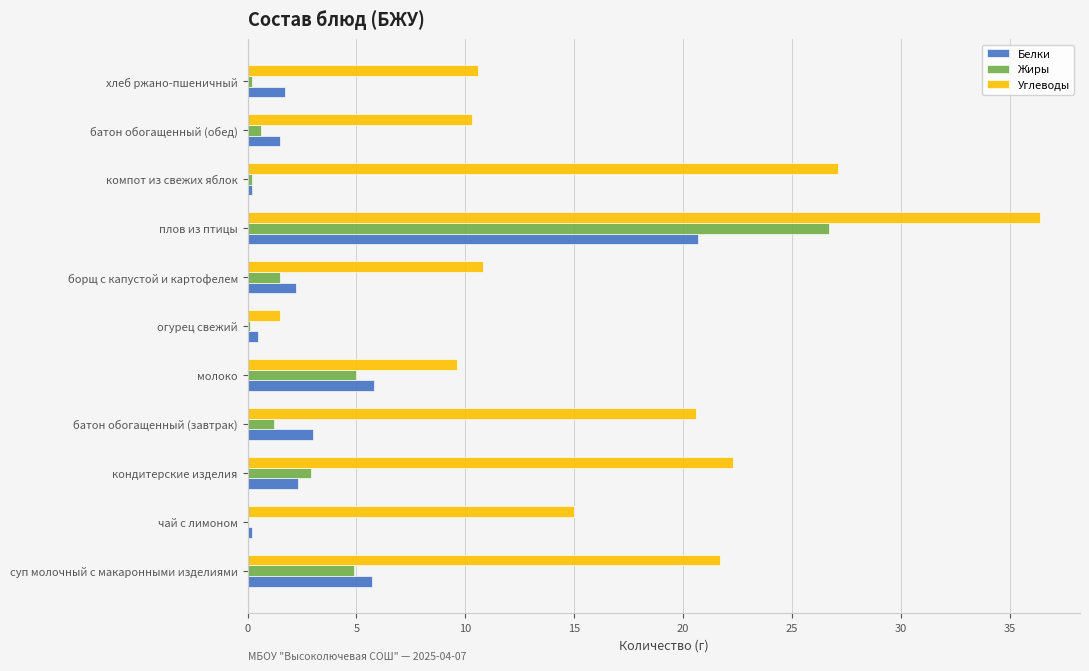

True or false: Белки has a value of 1.5 at батон обогащенный (обед).

True